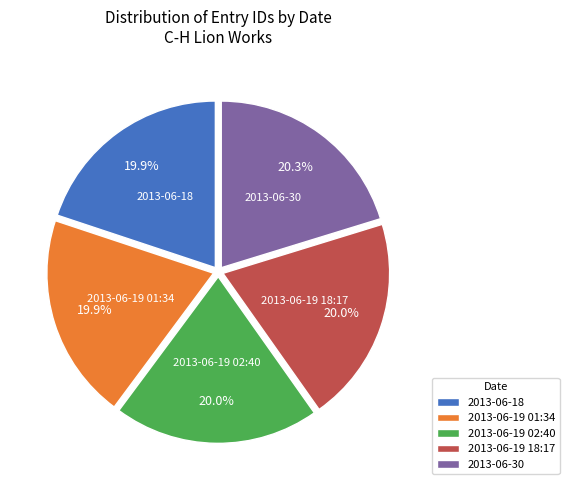

To the nearest percent, what portion does 2013-06-19 01:34 represent?

20%